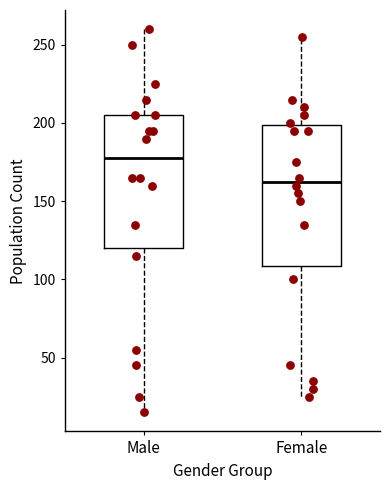

Where does the median line of the box for Female sit on the y-axis? The values are not printed on the chart, so give them approximately, as read against the axis.

165